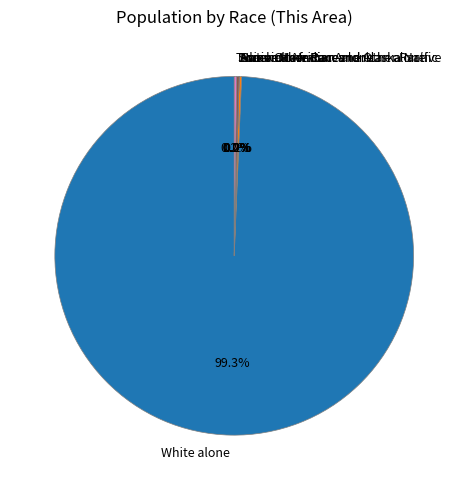

How many segments does this pie chart have?

7